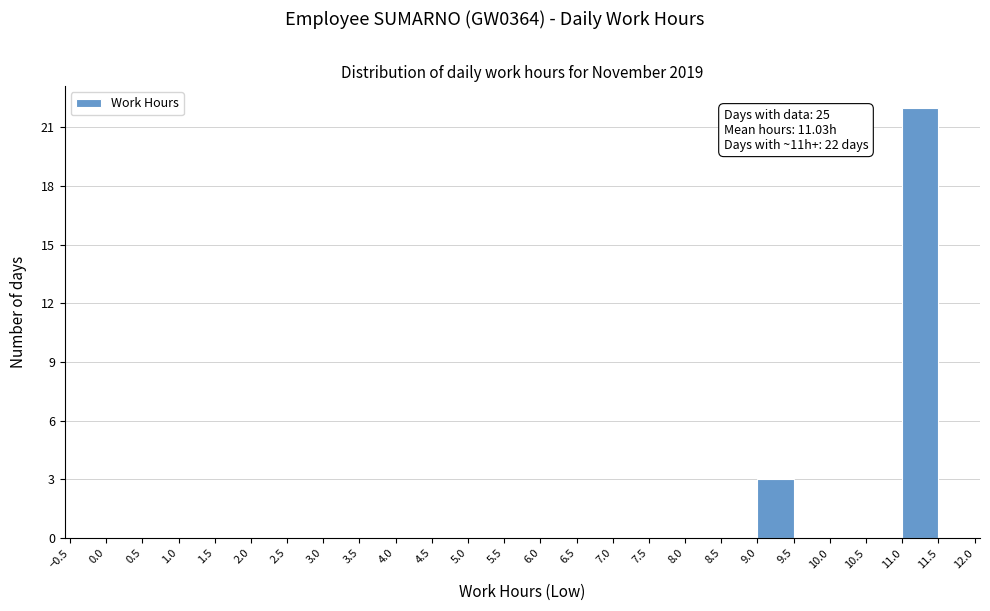

Over which range of the x-axis is the bar tallest?

11.0 to 11.5